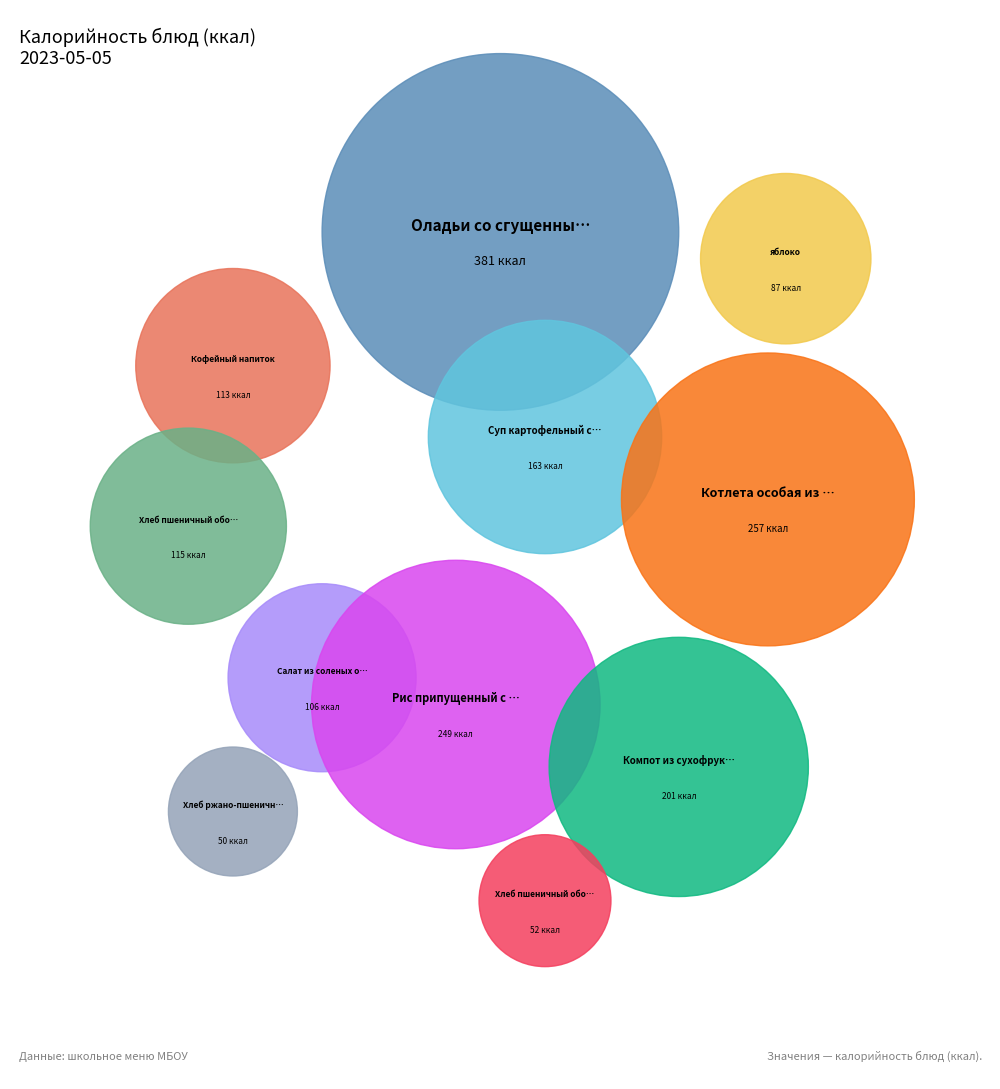

Which slice is the largest?

Оладьи со сгущенным молоком